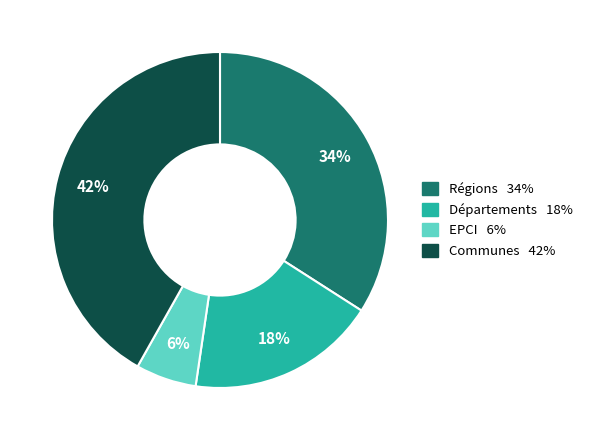

How many slices are in this pie chart?

4